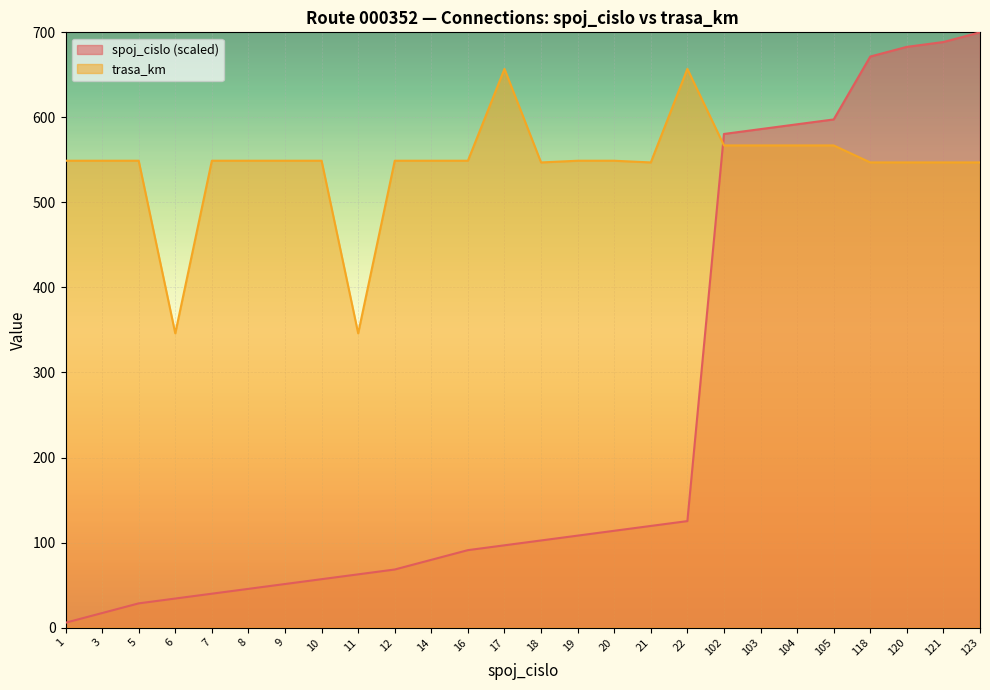

What value does the trasa_km series have at 14?

549.0